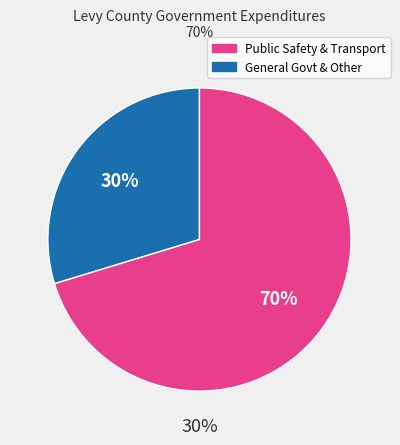

To the nearest percent, what is the average slice percentage?

50%